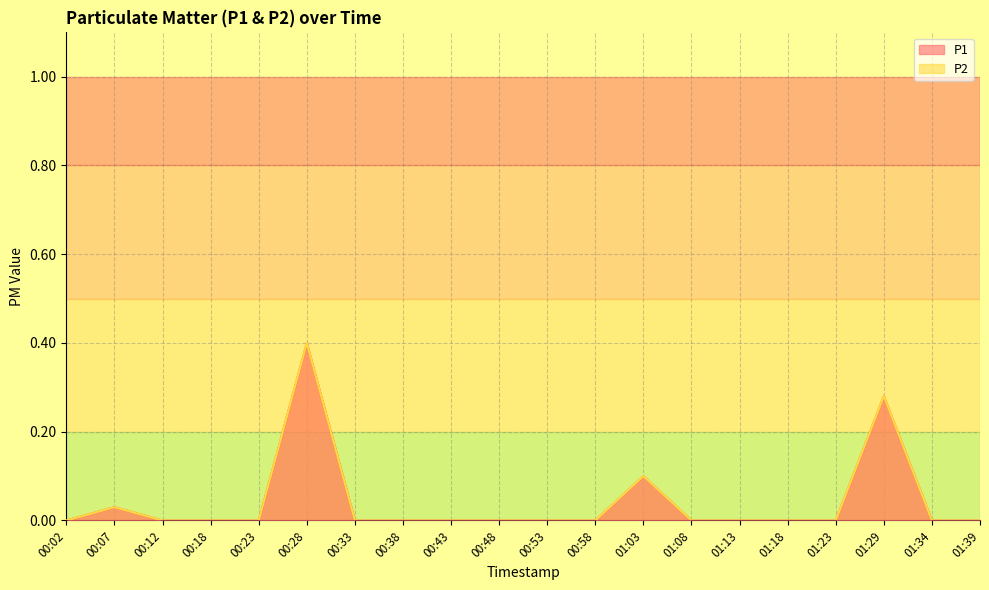

Which series changed the most between 00:58 and 01:34?

P1